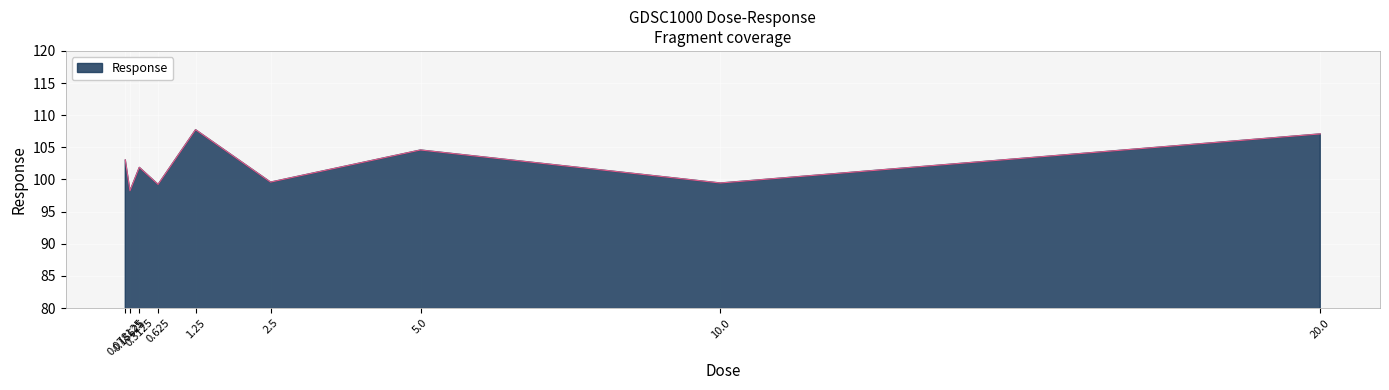

True or false: the data has more than 1 interior local peaks.

True